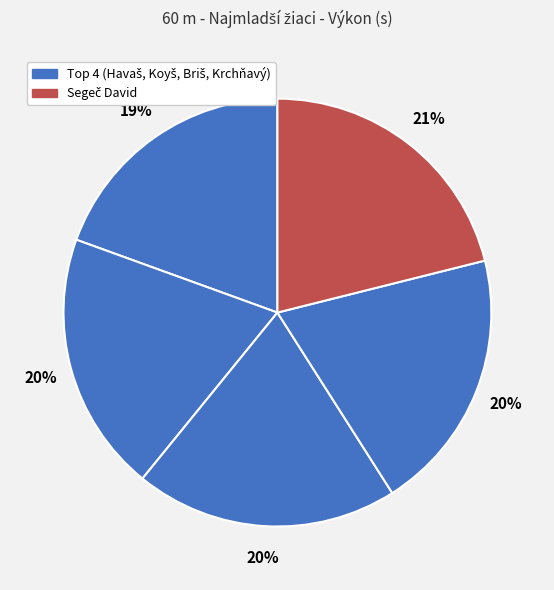

Which slice is the smallest?

Havaš Matúš